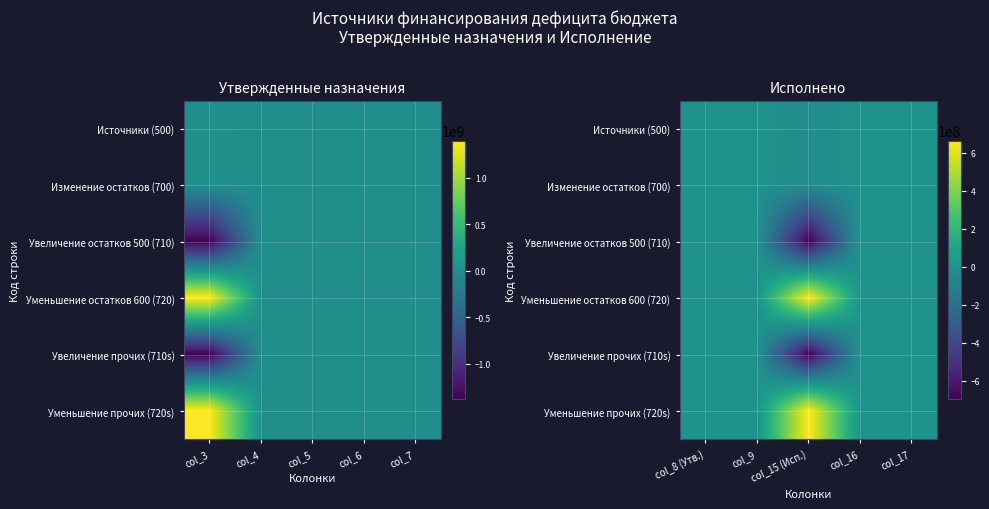

At how many categories does at least one series exceed 652215041?

1